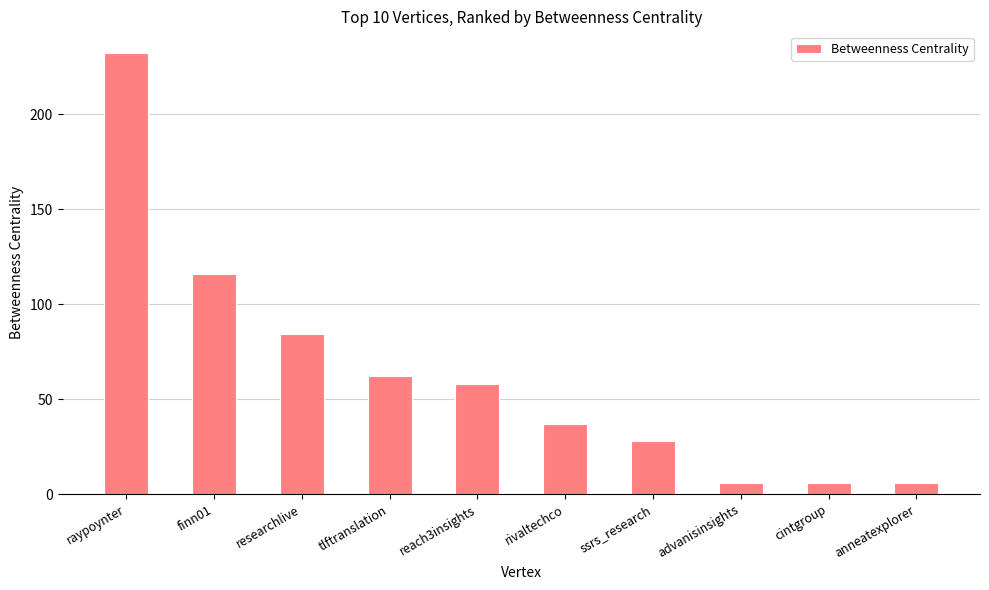

What is the sum of the values at researchlive and reach3insights?

142